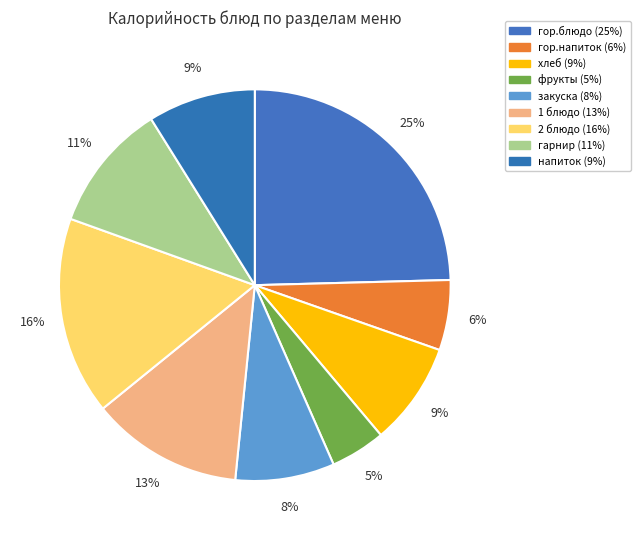

What percentage is the гор.напиток slice, to the nearest percent?

6%